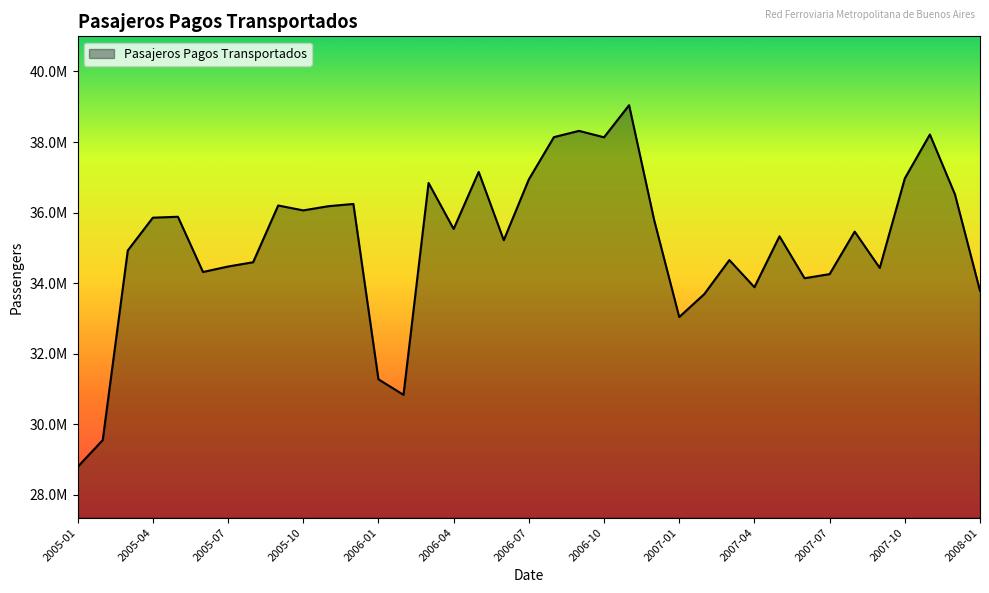

How many interior local peaks (higher than both neighbors) does the data have?

11